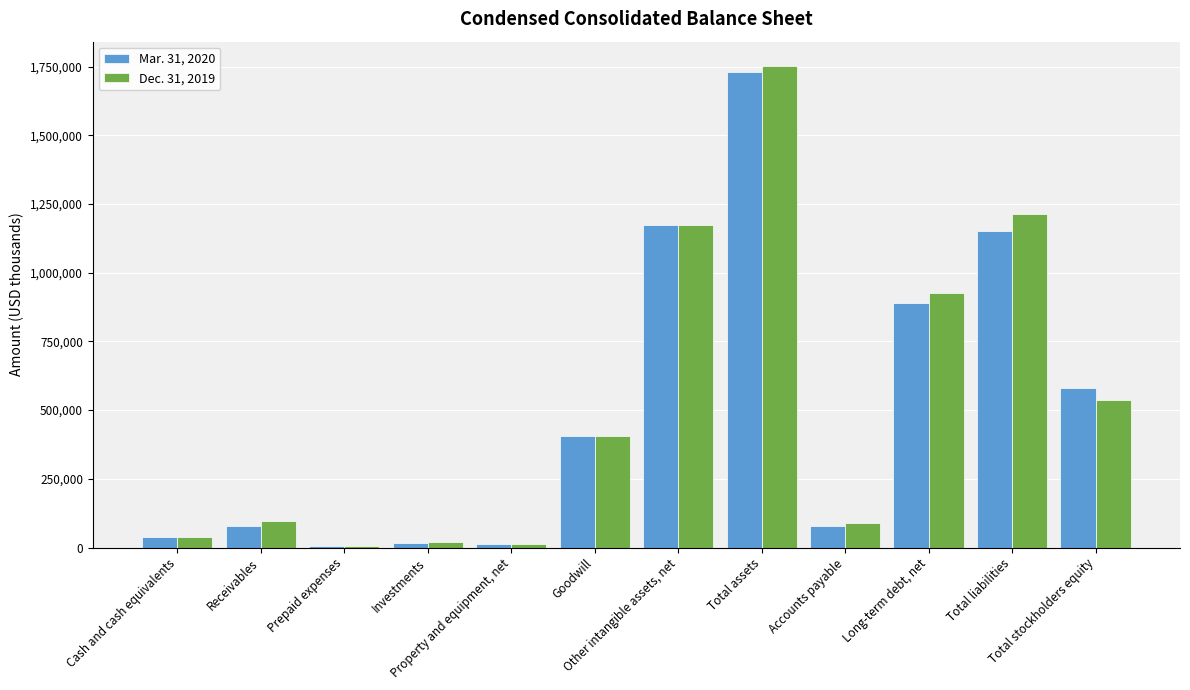

Which has a higher value, Goodwill or Cash and cash equivalents?

Goodwill